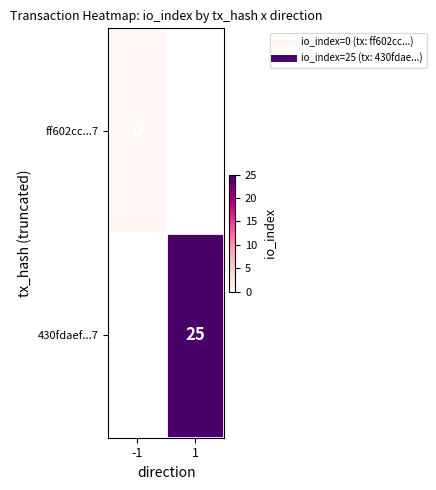

Which category has the lowest value in the 430fdaef...7 series?

-1